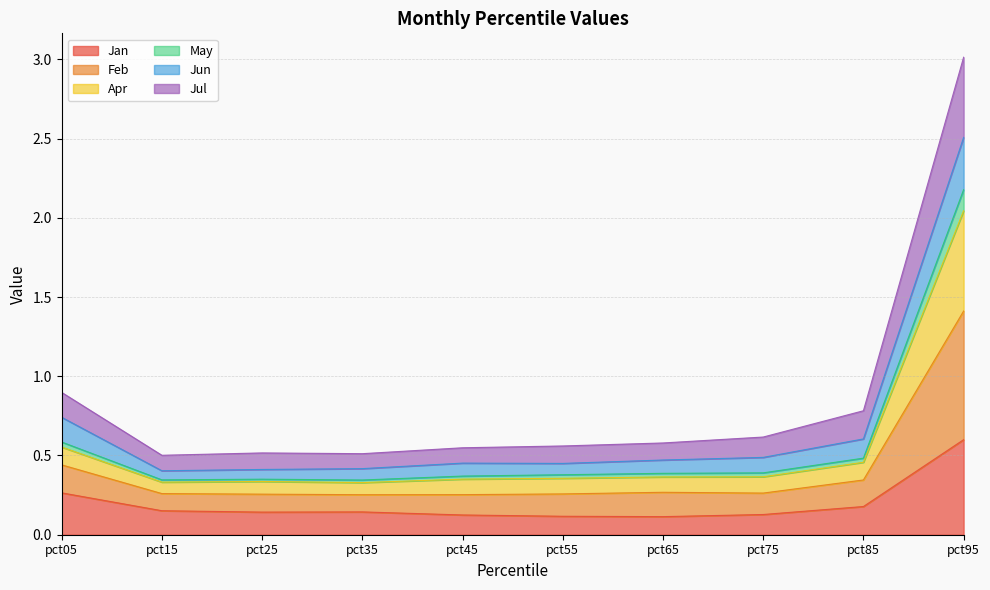

How many interior local valleys does the Apr series have?

2